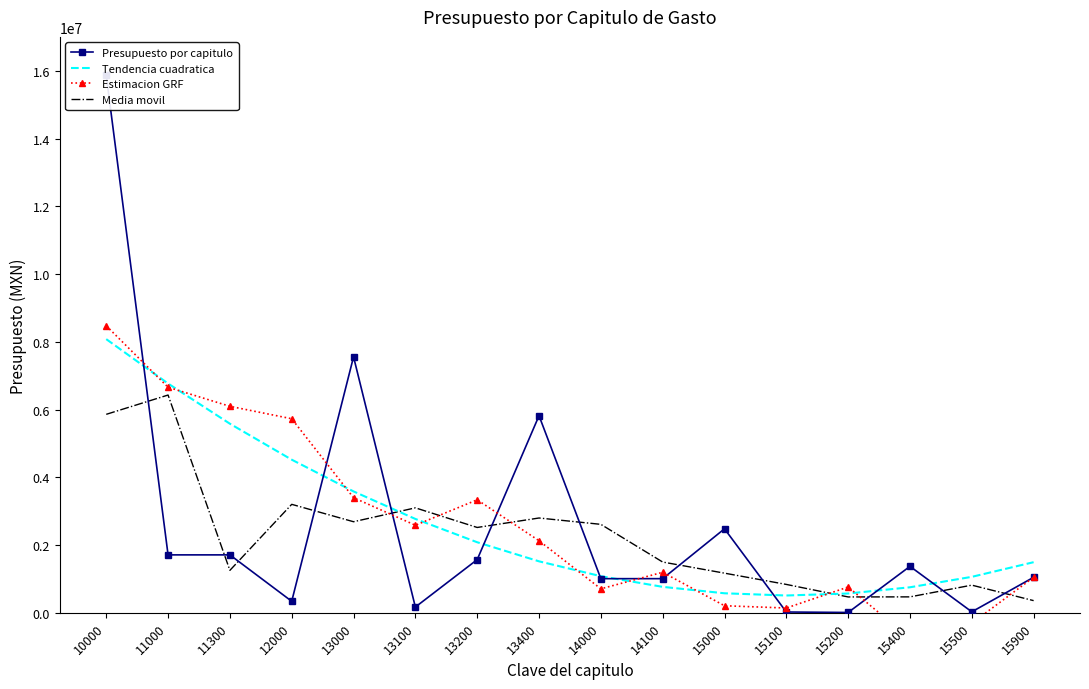

What is the approximate value of Estimacion GRF at 13400?

2127424.4